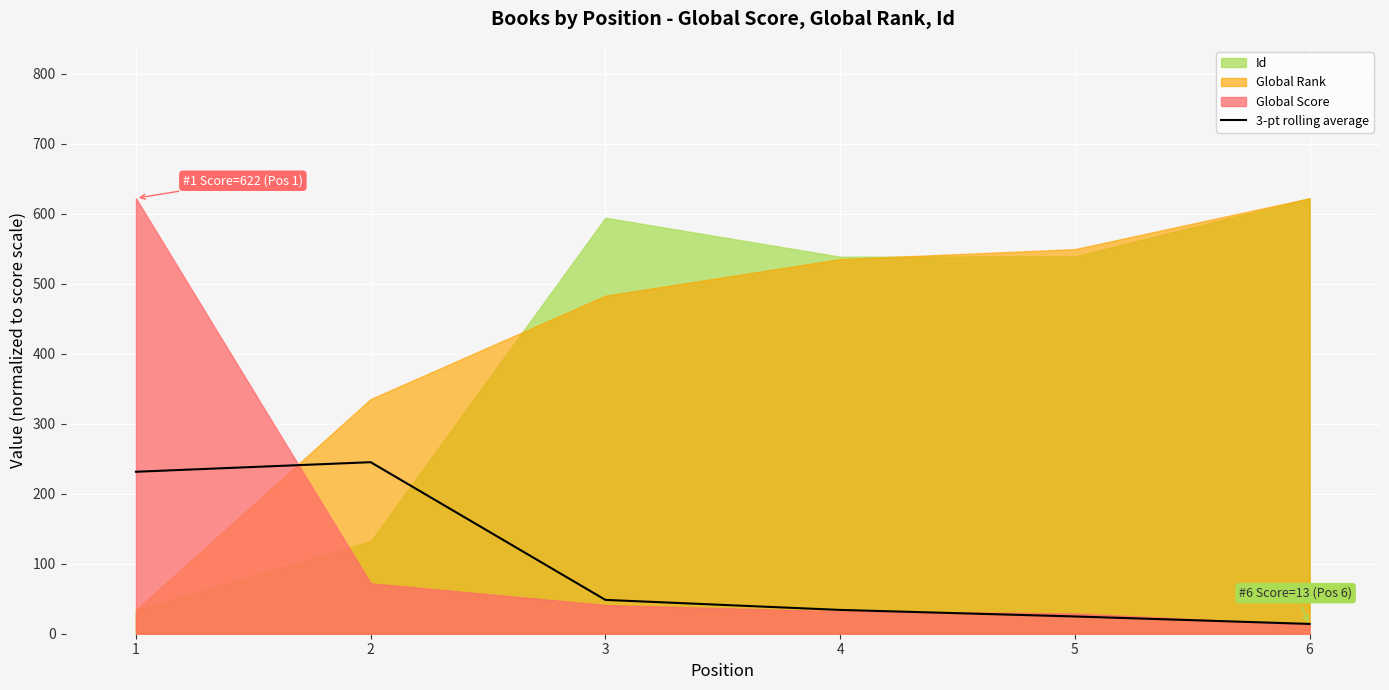

How many data points are less than 48?

3